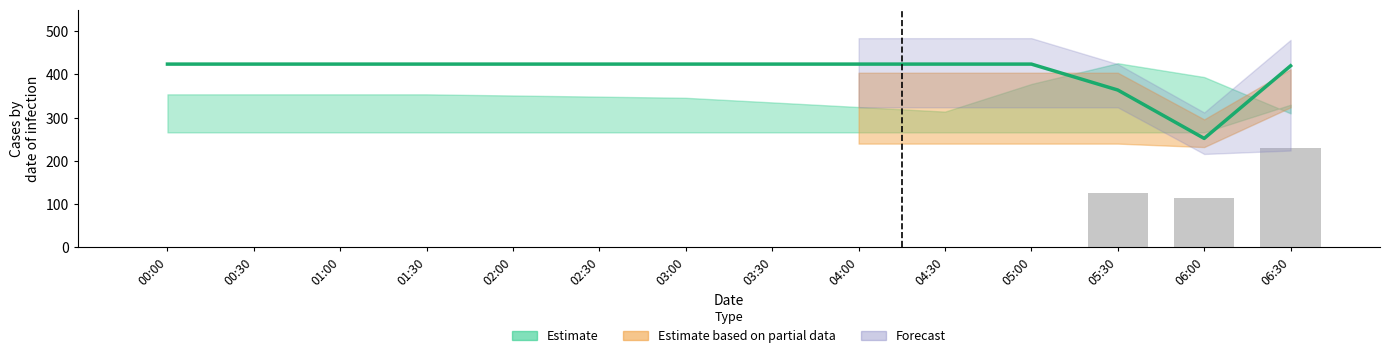

List the labels in order of value, largest first.

06:30, 05:30, 06:00, 00:00, 00:30, 01:00, 01:30, 02:00, 02:30, 03:00, 03:30, 04:00, 04:30, 05:00